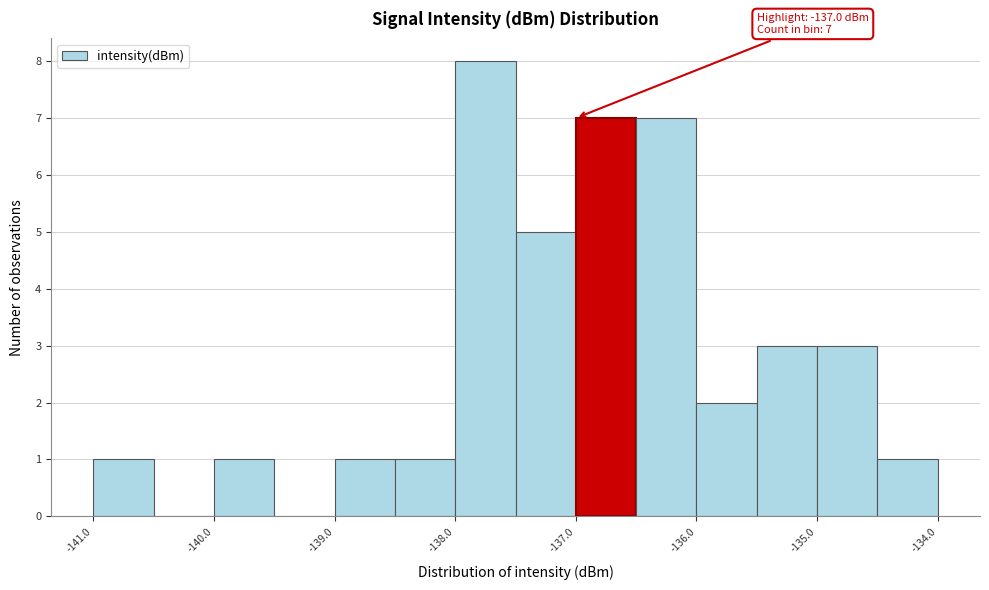

Over which range of the x-axis is the bar tallest?

-138.0 to -137.5